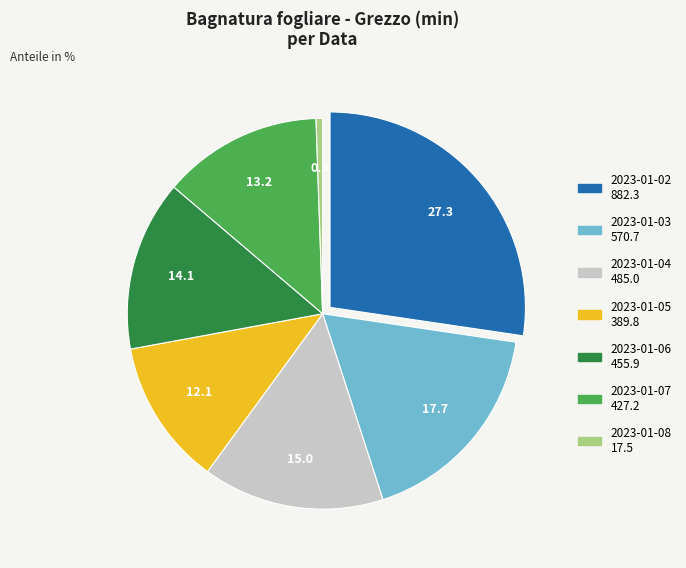

Do 2023-01-05 and 2023-01-07 together represent more than half of the pie?

No